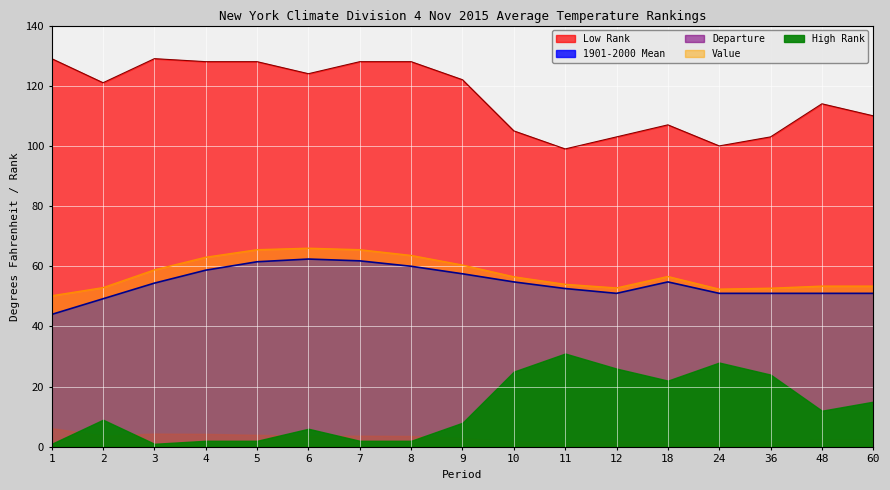

Which series has the largest range (max minus min)?

Low Rank